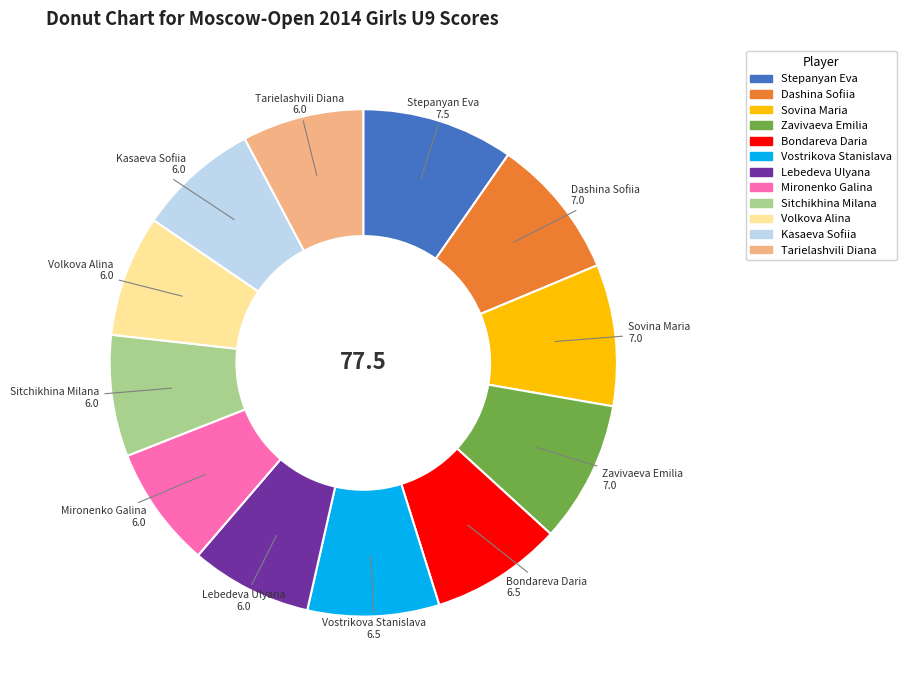

How many segments does this pie chart have?

12